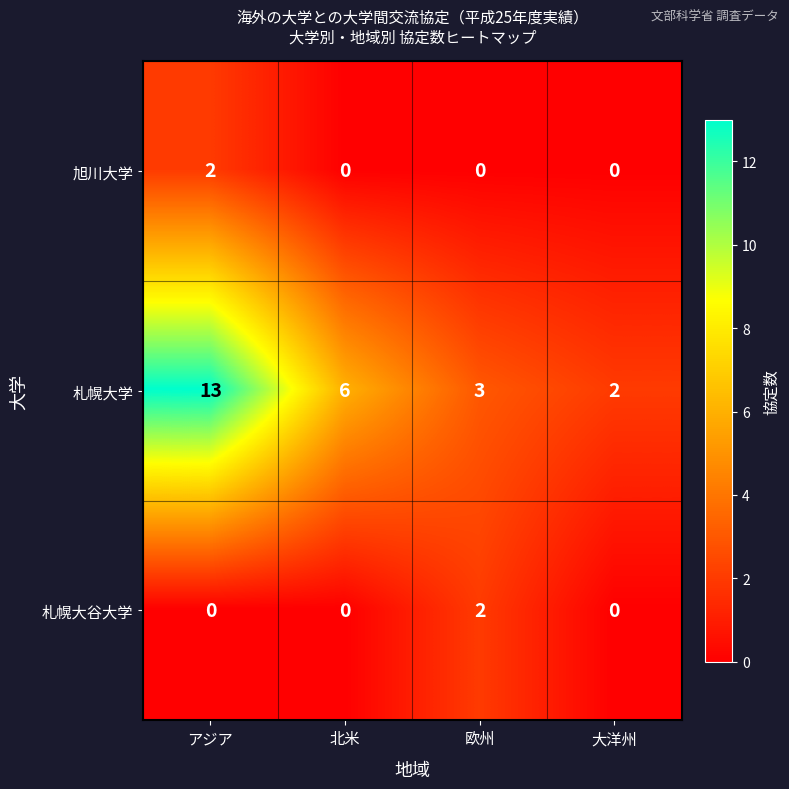

What is the greatest value displayed?

13